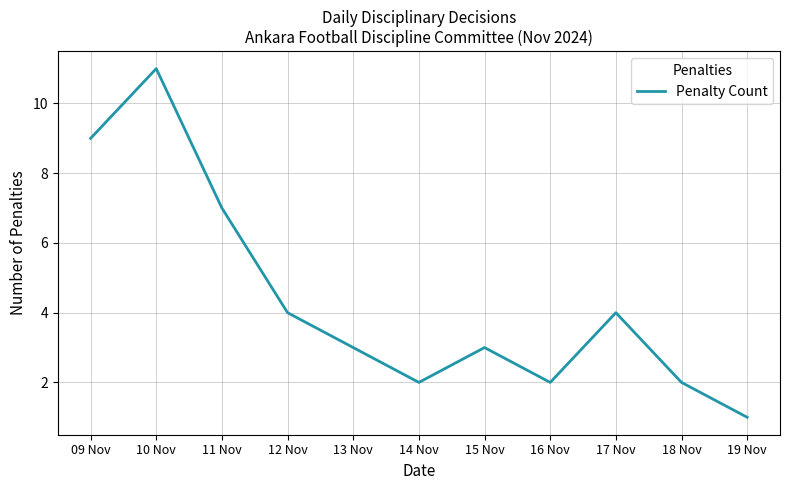

Is it true that the value at 11 Nov is 7?

True